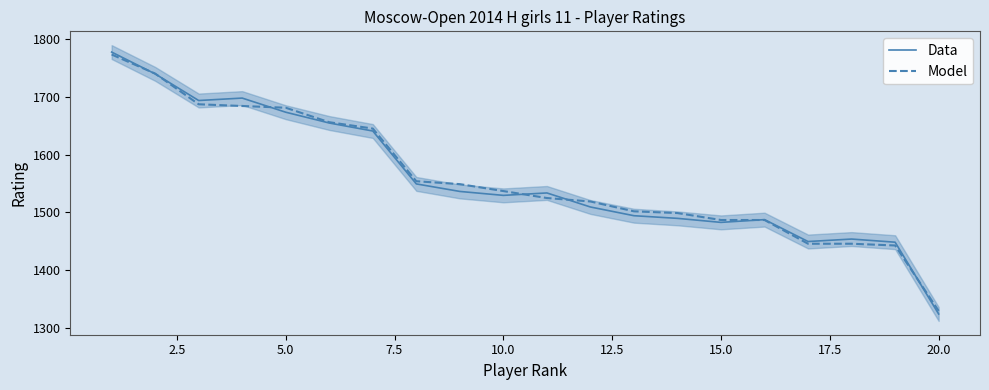

In Data, how many points are lower than both neighbors (excluding endpoints)?

4